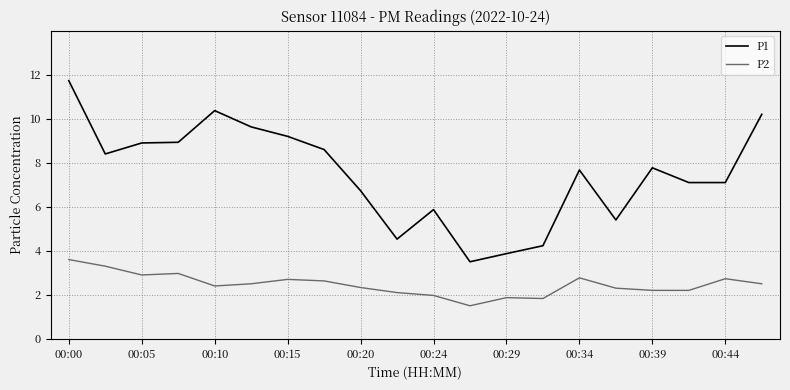

Which series has the largest range (max minus min)?

P1